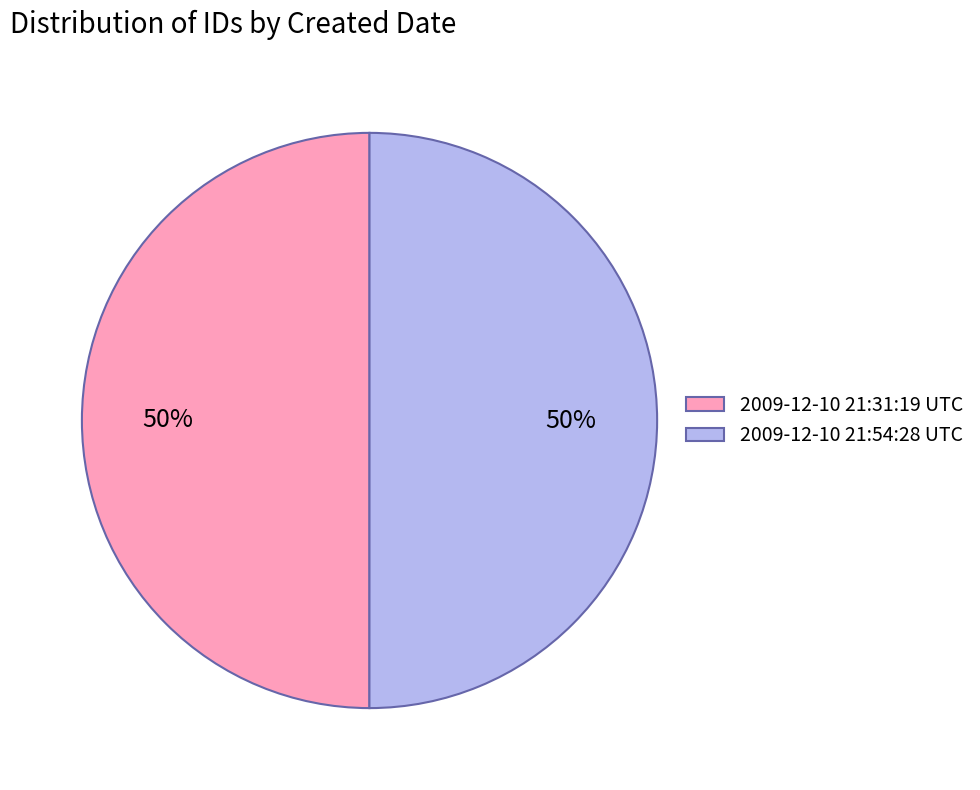

To the nearest percent, what percentage of the pie is 2009-12-10 21:31:19 UTC?

50%